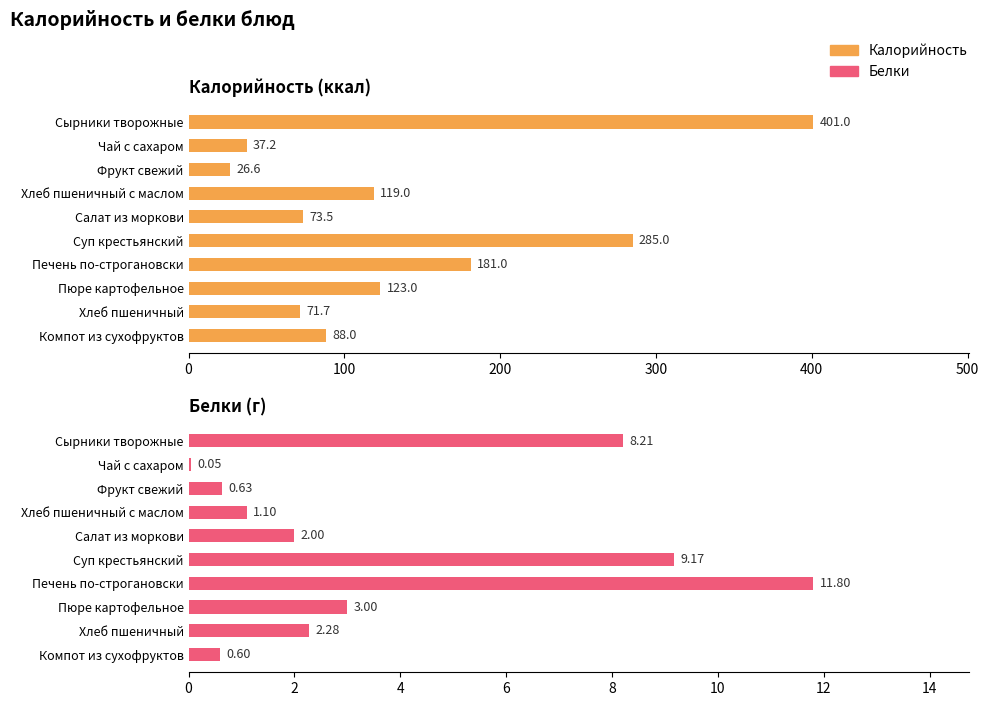

How many groups of bars are there?

10